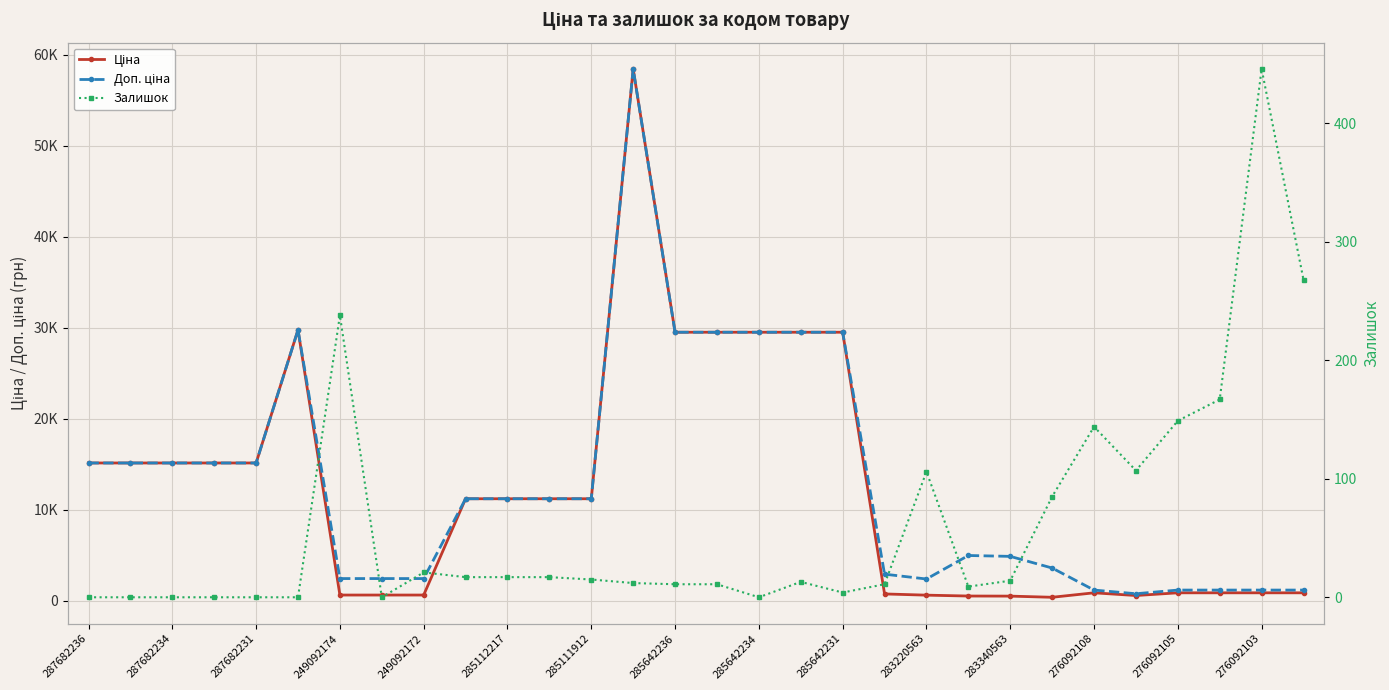

True or false: Залишок and Ціна cross at least once.

False